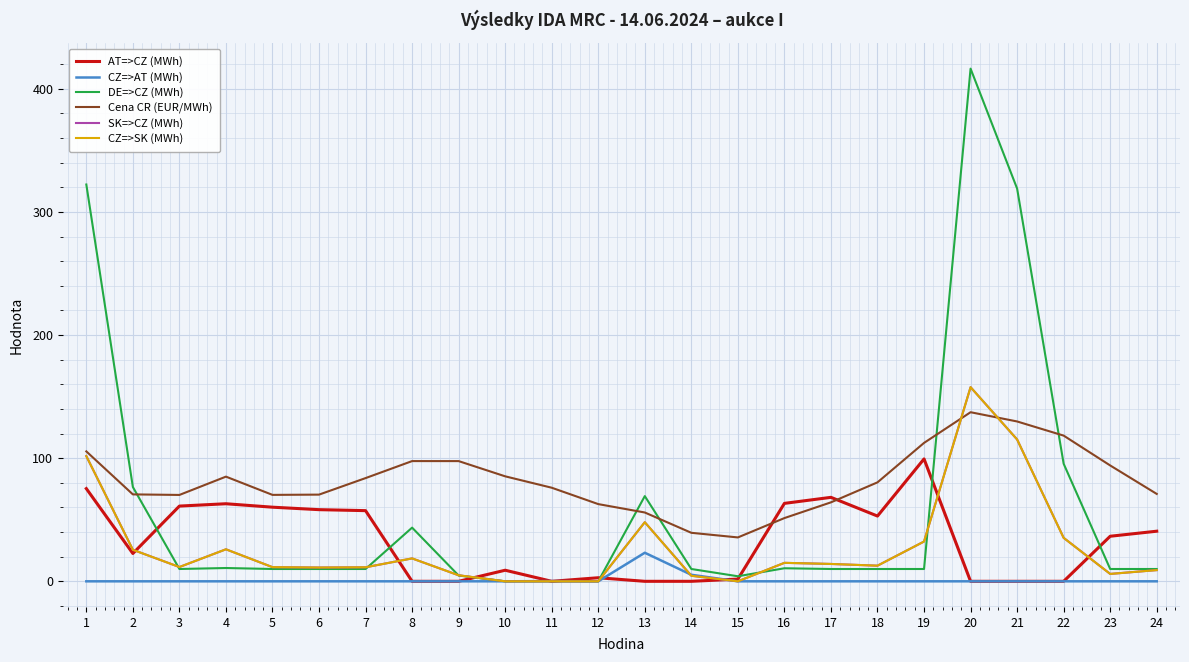

Does the chart display data point markers on the line(s)?

No